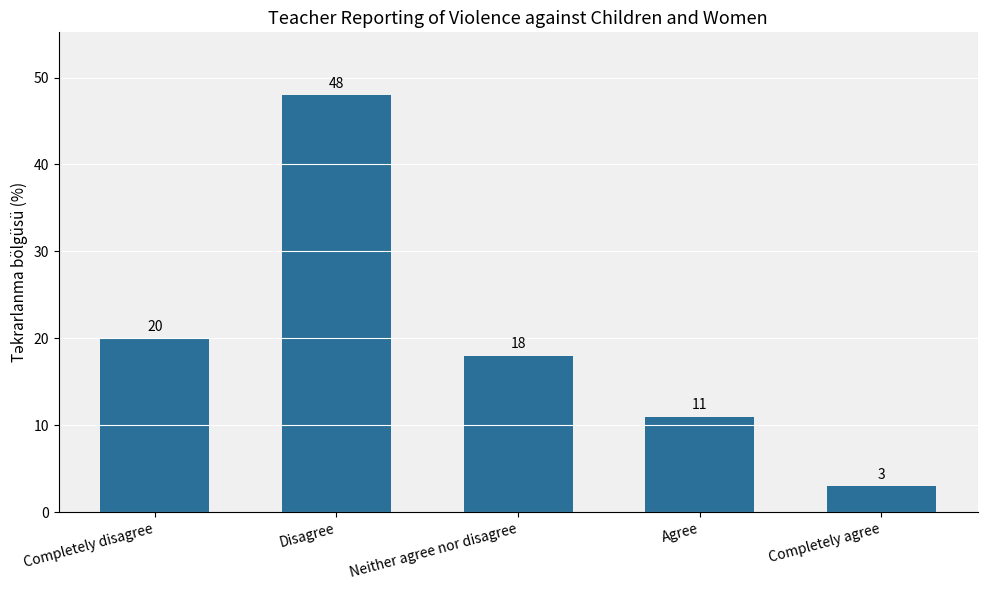

What is the value of the 2nd bar from the left?

48